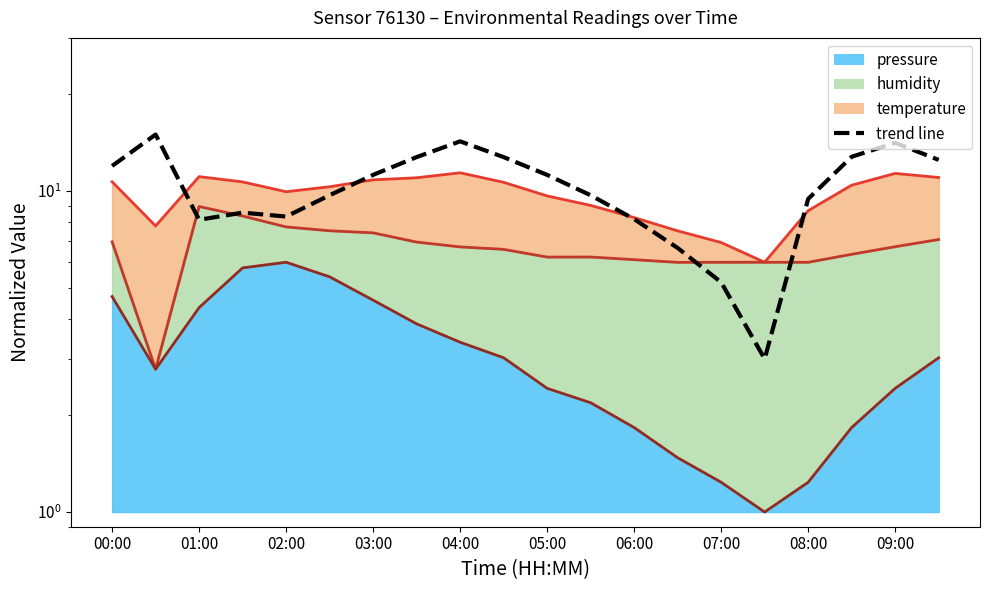

How many points are higher than both their immediate neighbors (excluding endpoints)?

4